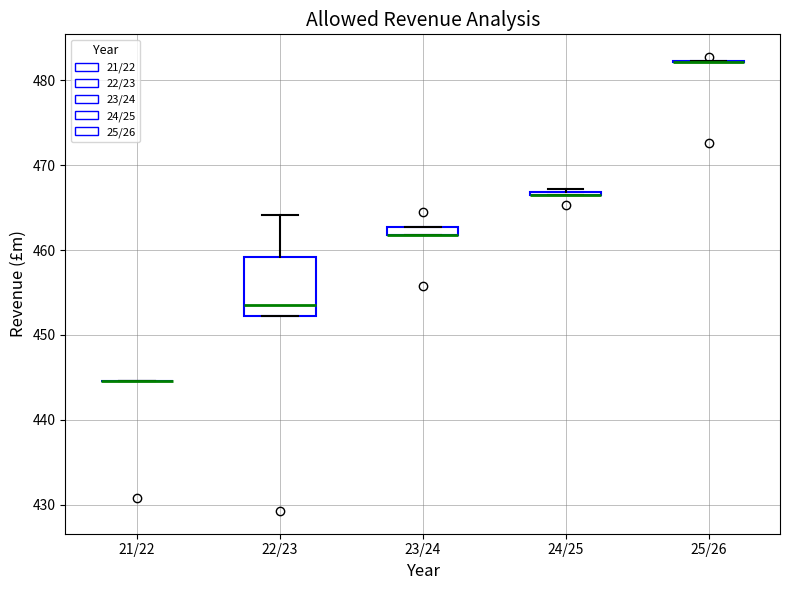

Which box is the tallest, from its lower edge to its upper edge?

22/23